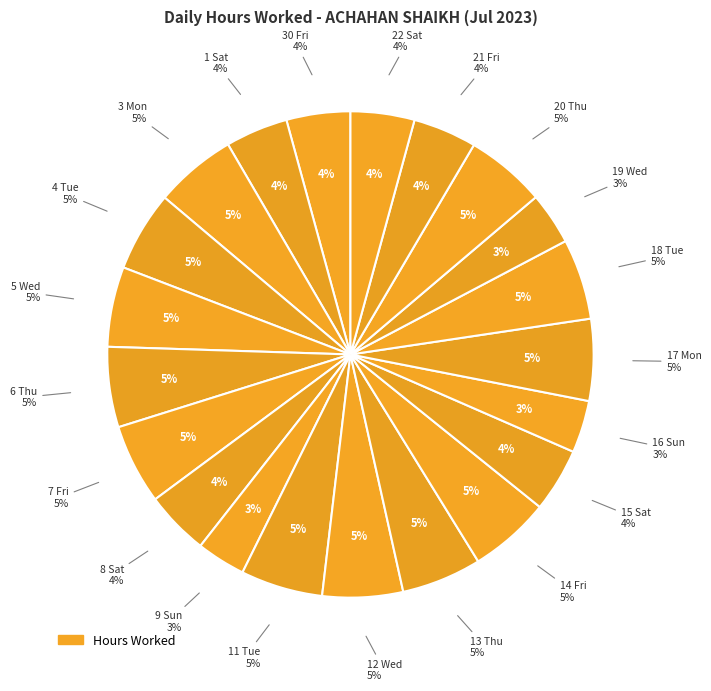

To the nearest percent, what is the difference between the 6 Thu and 22 Sat slice percentages?

1%